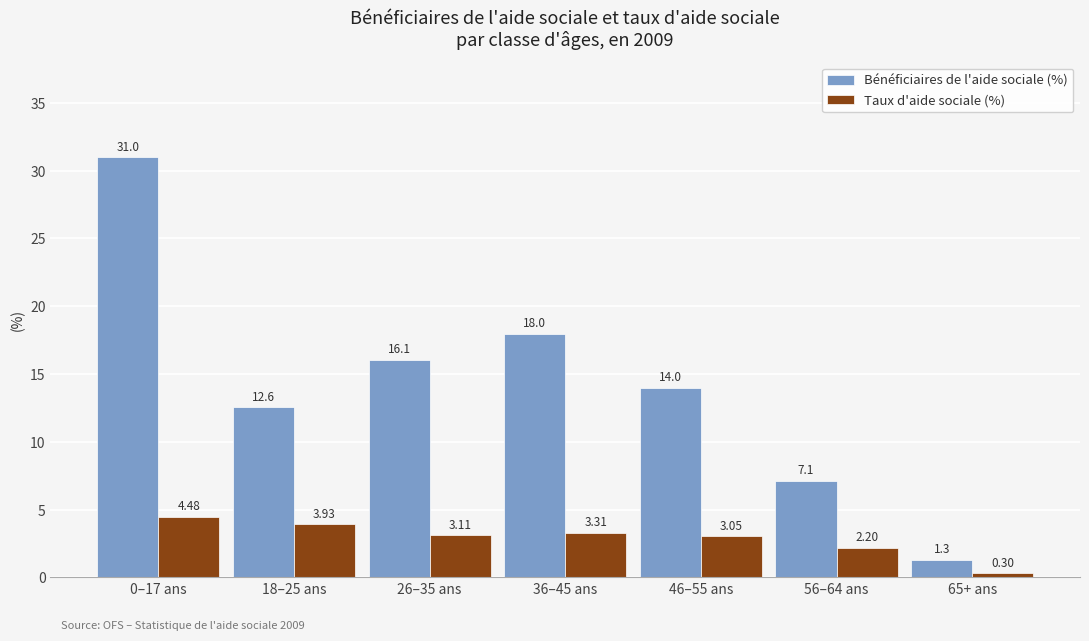

What are all the series names shown in the legend?

Bénéficiaires de l'aide sociale (%), Taux d'aide sociale (%)